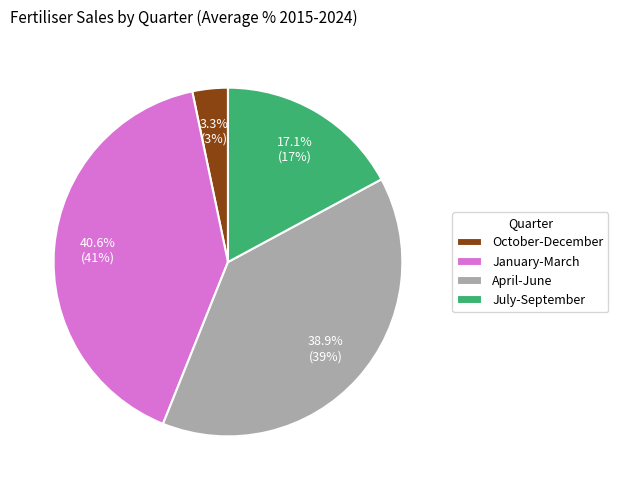

Between January-March and October-December, which is larger?

January-March